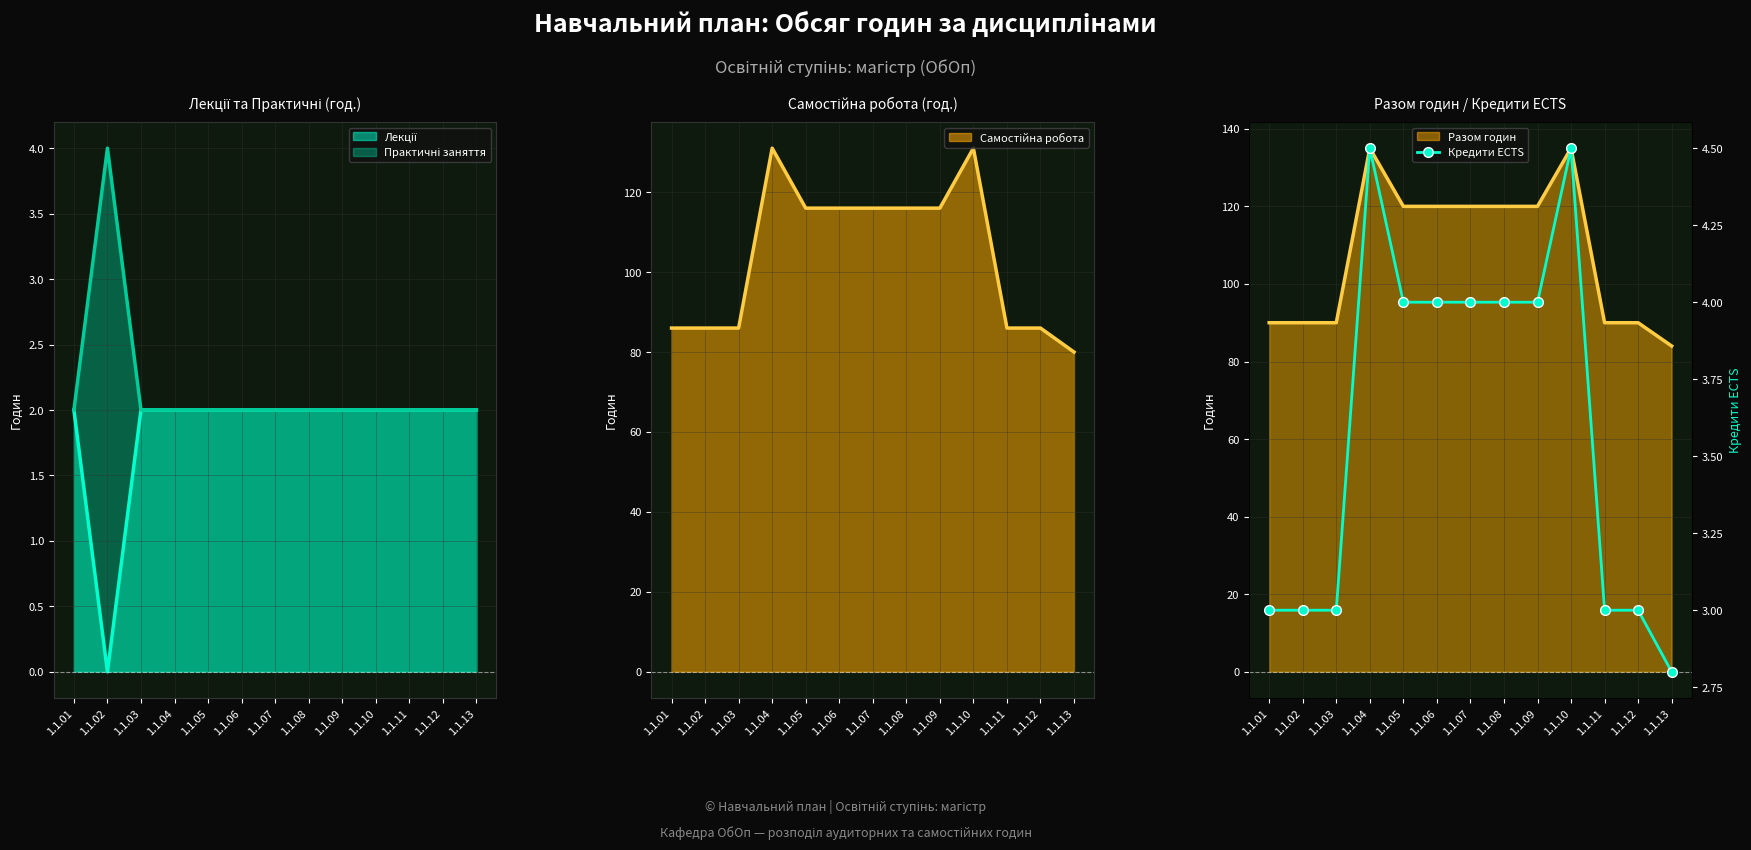

What is the value of the 6th point from the left?

4.0